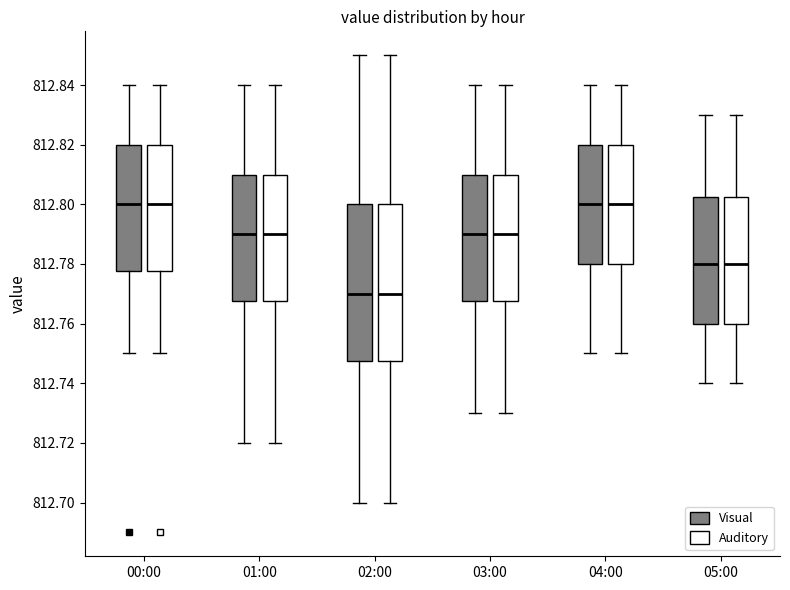

Reading left to right, transcribe this box plot: for each box, give where its median line is, the range the box spans, and where its two whiskers end, as read against the y-axis. The values are not printed on the chart, so give them approximately, as read against the axis.

00:00 (Visual): median 812.800, box 812.778 to 812.820, whiskers 812.750 to 812.840
00:00 (Auditory): median 812.800, box 812.778 to 812.820, whiskers 812.750 to 812.840
01:00 (Visual): median 812.790, box 812.768 to 812.810, whiskers 812.720 to 812.840
01:00 (Auditory): median 812.790, box 812.768 to 812.810, whiskers 812.720 to 812.840
02:00 (Visual): median 812.770, box 812.748 to 812.800, whiskers 812.700 to 812.850
02:00 (Auditory): median 812.770, box 812.748 to 812.800, whiskers 812.700 to 812.850
03:00 (Visual): median 812.790, box 812.768 to 812.810, whiskers 812.730 to 812.840
03:00 (Auditory): median 812.790, box 812.768 to 812.810, whiskers 812.730 to 812.840
04:00 (Visual): median 812.800, box 812.780 to 812.820, whiskers 812.750 to 812.840
04:00 (Auditory): median 812.800, box 812.780 to 812.820, whiskers 812.750 to 812.840
05:00 (Visual): median 812.780, box 812.760 to 812.802, whiskers 812.740 to 812.830
05:00 (Auditory): median 812.780, box 812.760 to 812.802, whiskers 812.740 to 812.830